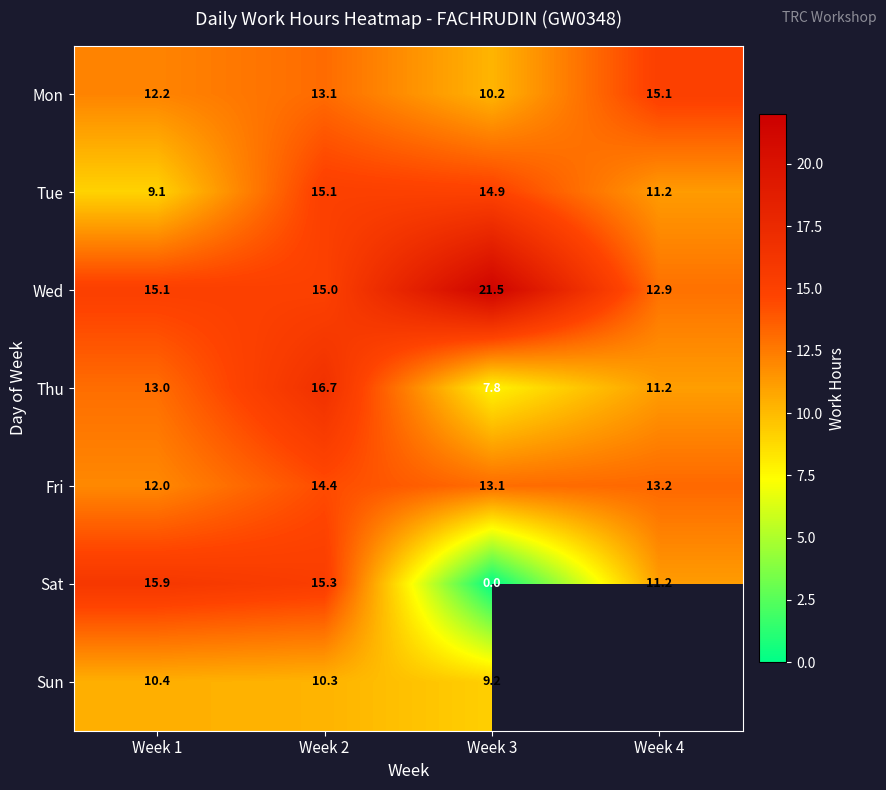

The Fri series shows 22.6 at Week 2. True or false?

False